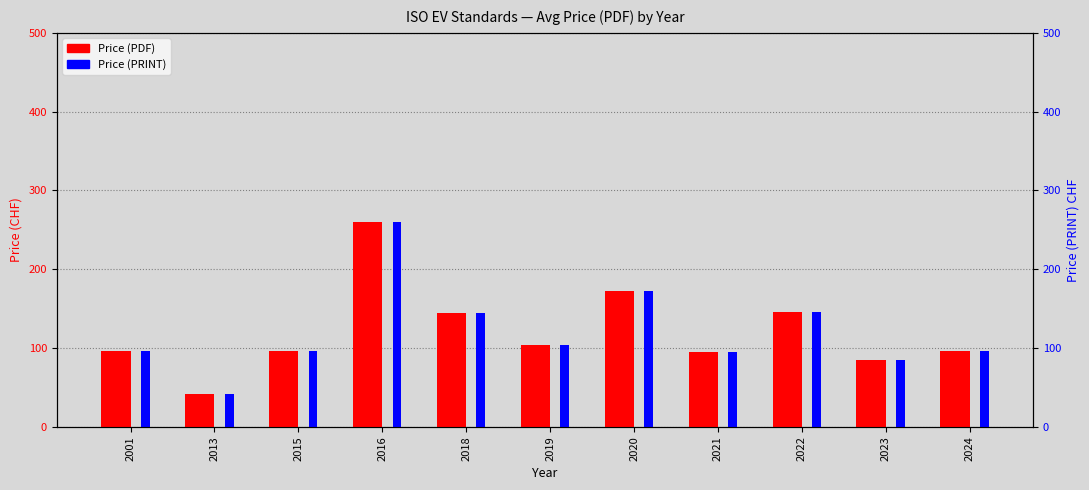

What is the average value of the Price (PRINT) series?

121.6